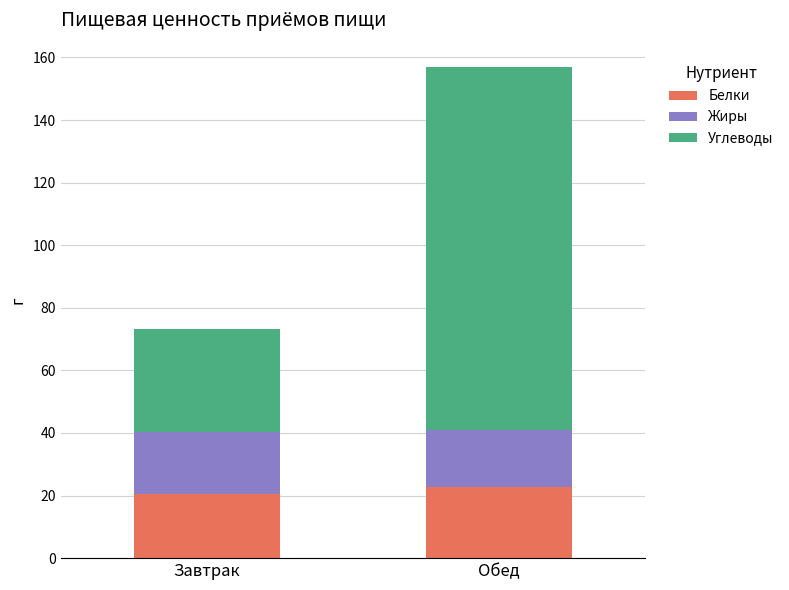

How many categories are shown in the chart?

2